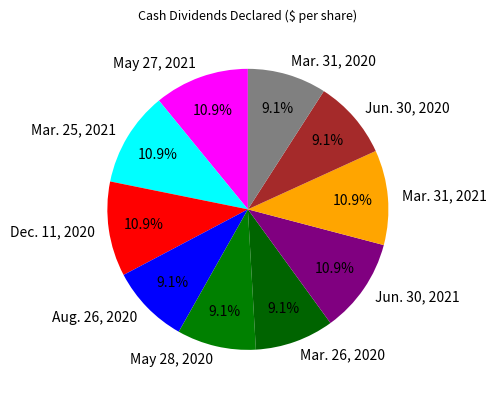

Is there any slice that represents more than half of the pie?

No